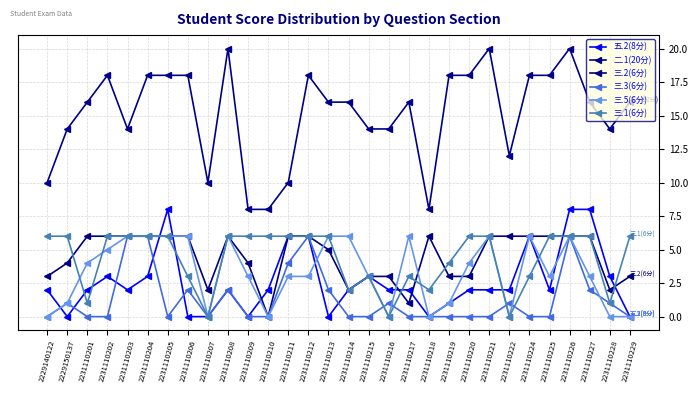

What is the spread (max minus min) of values at 2231110220?

18